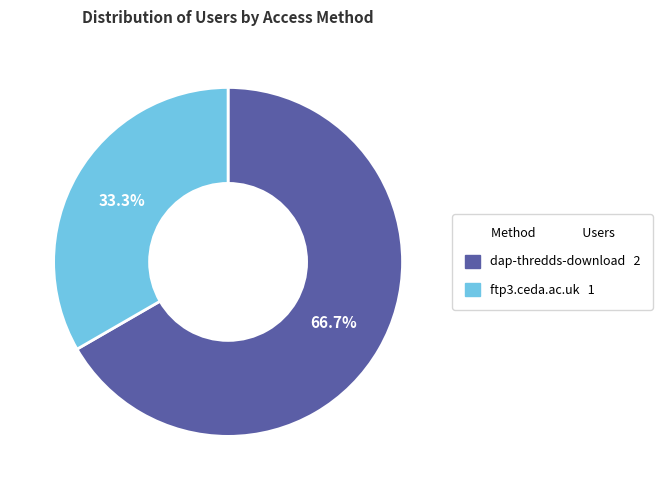

What percentage is the dap-thredds-download slice, to the nearest percent?

67%